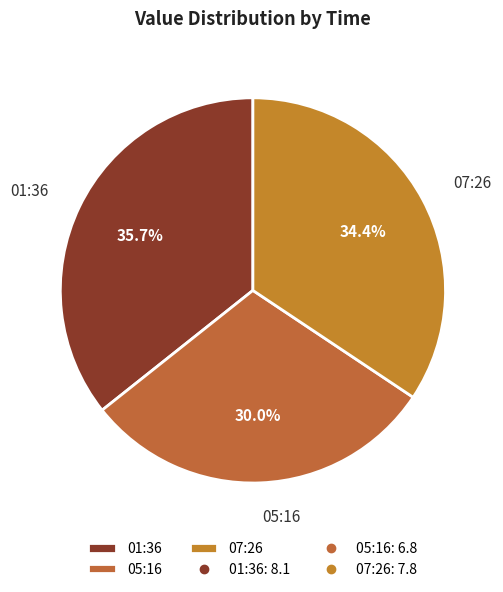

What portion of the pie excludes 05:16?

70.0%